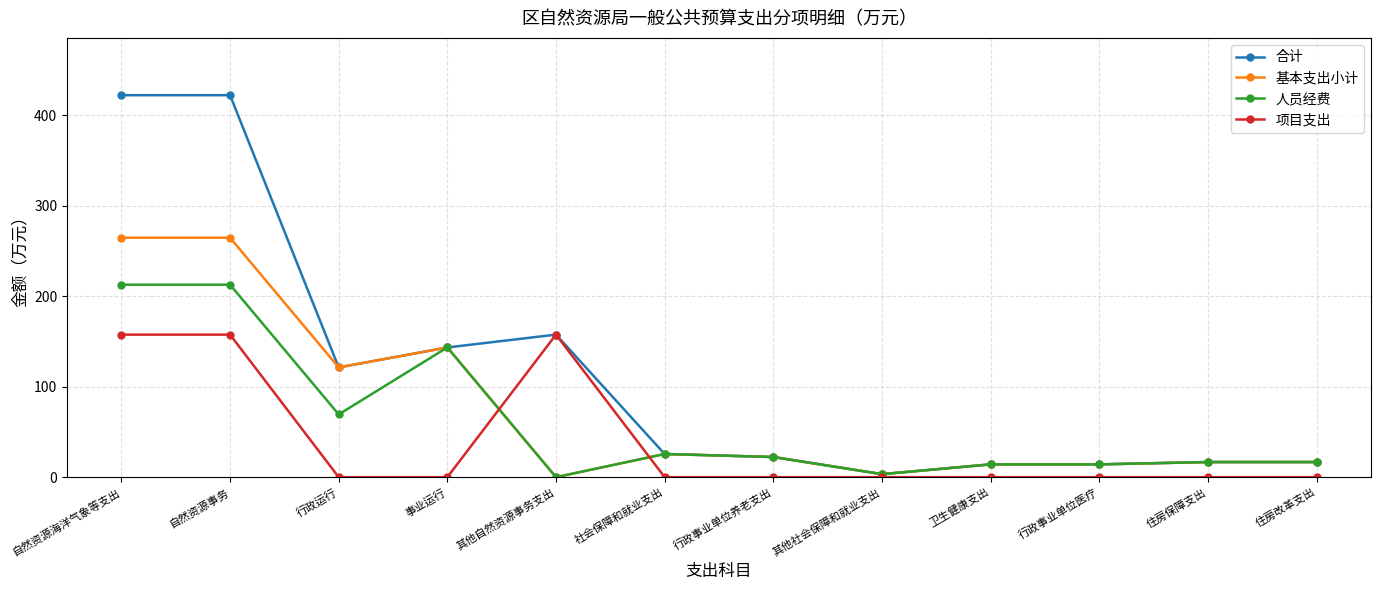

Rank the series at 自然资源海洋气象等支出 from lowest to highest value.

项目支出, 人员经费, 基本支出小计, 合计